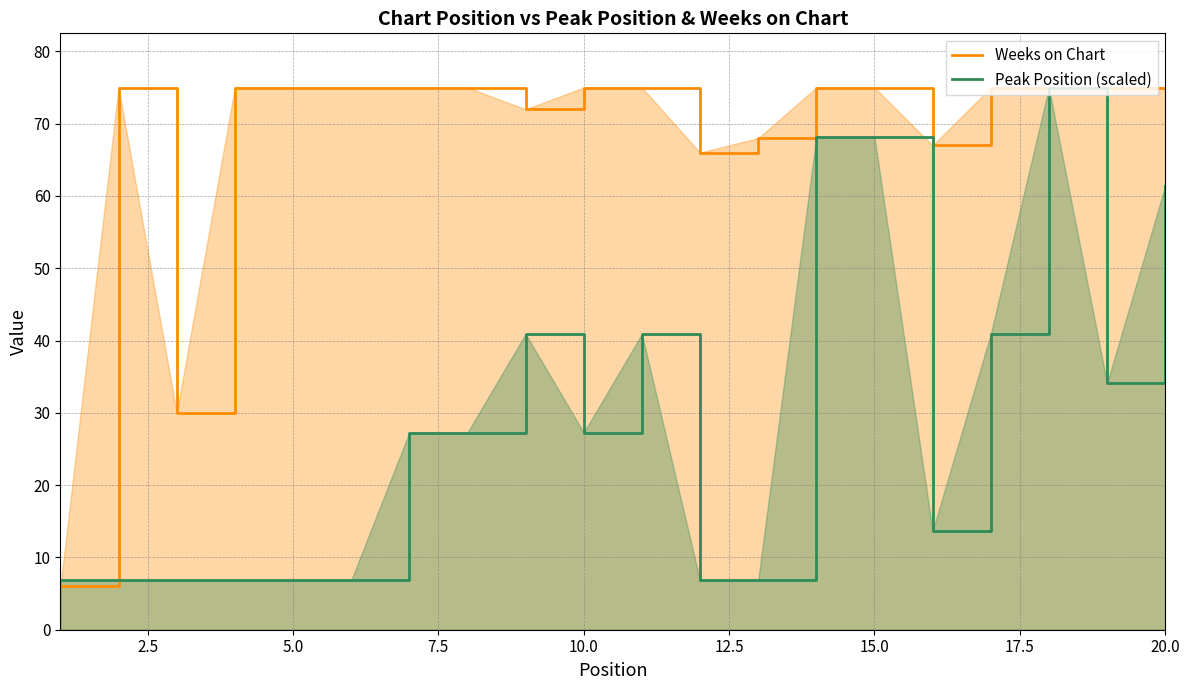

The Peak Position (scaled) series shows 27.3 at 10.0. True or false?

True